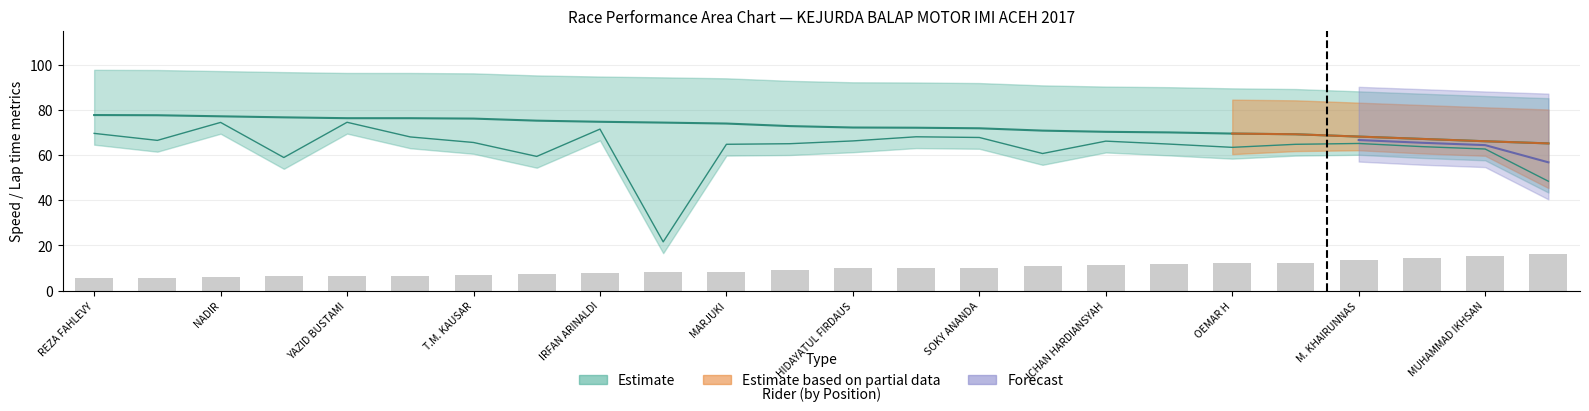

Reading left to right, extract all data points from this chart.

Best Lap time: REZA FAHLEVY=5.6	SAFRIANTO ILHAM=5.7	NADIR=6.0	M. DARIHAQ=6.4	YAZID BUSTAMI=6.6	MUHAMMAD RAFLY NH=6.6	T.M. KAUSAR=6.8	M.IKRAM=7.5	IRFAN ARINALDI=7.8	RIANDA ZULFA=8.1	MARJUKI=8.4	SURYA SENJA=9.3	HIDAYATUL FIRDAUS=9.9	M. SIDDIQ=9.9	SOKY ANANDA=10.2	ZULFIKAR=11.0	ICHAN HARDIANSYAH=11.5	FAKRI=11.7	OEMAR H=12.2	OPIJA=12.4	M. KHAIRUNNAS=13.4	M.IRFAN KURNIAWAN=14.4	MUHAMMAD IKHSAN=15.4	M.FAJAR=16.3
Best Speed: REZA FAHLEVY=77.7	SAFRIANTO ILHAM=77.6	NADIR=77.1	M. DARIHAQ=76.7	YAZID BUSTAMI=76.3	MUHAMMAD RAFLY NH=76.3	T.M. KAUSAR=76.1	M.IKRAM=75.2	IRFAN ARINALDI=74.7	RIANDA ZULFA=74.3	MARJUKI=73.9	SURYA SENJA=72.8	HIDAYATUL FIRDAUS=72.2	M. SIDDIQ=72.1	SOKY ANANDA=71.8	ZULFIKAR=70.8	ICHAN HARDIANSYAH=70.3	FAKRI=70.0	OEMAR H=69.5	OPIJA=69.2	M. KHAIRUNNAS=68.2	M.IRFAN KURNIAWAN=67.1	MUHAMMAD IKHSAN=66.1	M.FAJAR=65.1
Average Speed: REZA FAHLEVY=69.6	SAFRIANTO ILHAM=66.5	NADIR=74.4	M. DARIHAQ=58.9	YAZID BUSTAMI=74.5	MUHAMMAD RAFLY NH=68.0	T.M. KAUSAR=65.5	M.IKRAM=59.4	IRFAN ARINALDI=71.5	RIANDA ZULFA=21.6	MARJUKI=64.7	SURYA SENJA=65.0	HIDAYATUL FIRDAUS=66.2	M. SIDDIQ=68.1	SOKY ANANDA=67.8	ZULFIKAR=60.7	ICHAN HARDIANSYAH=66.1	FAKRI=64.8	OEMAR H=63.4	OPIJA=64.7	M. KHAIRUNNAS=65.1	M.IRFAN KURNIAWAN=63.7	MUHAMMAD IKHSAN=62.7	M.FAJAR=48.4